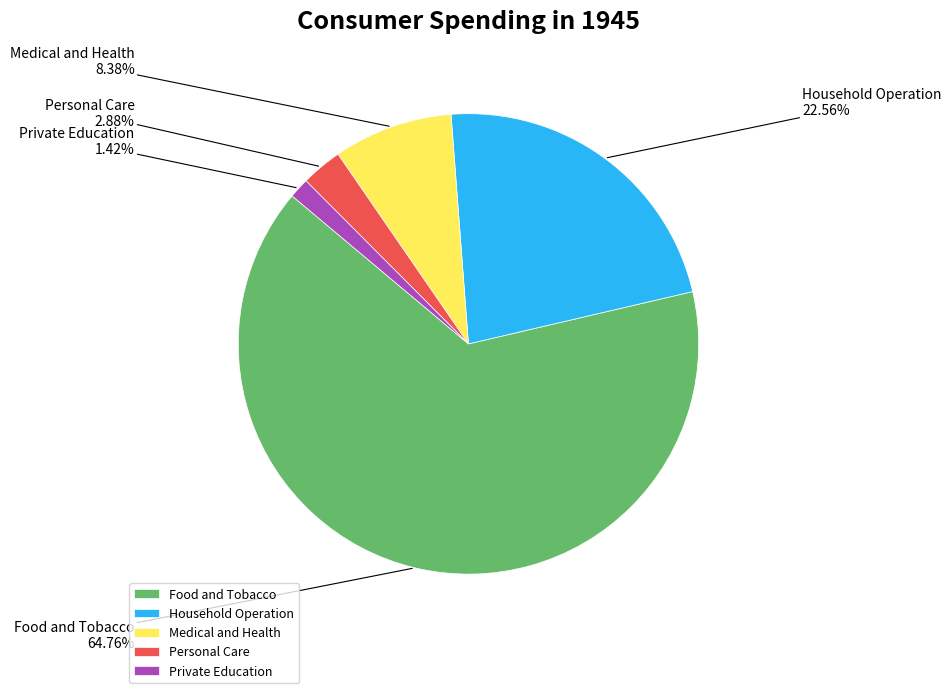

Which category has the biggest portion of the pie?

Food and Tobacco